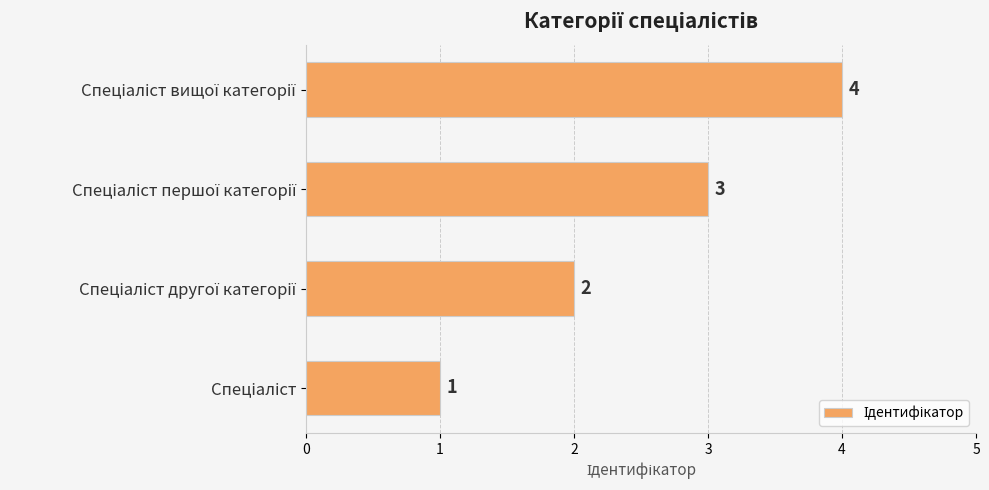

What is the sum of all values?

10